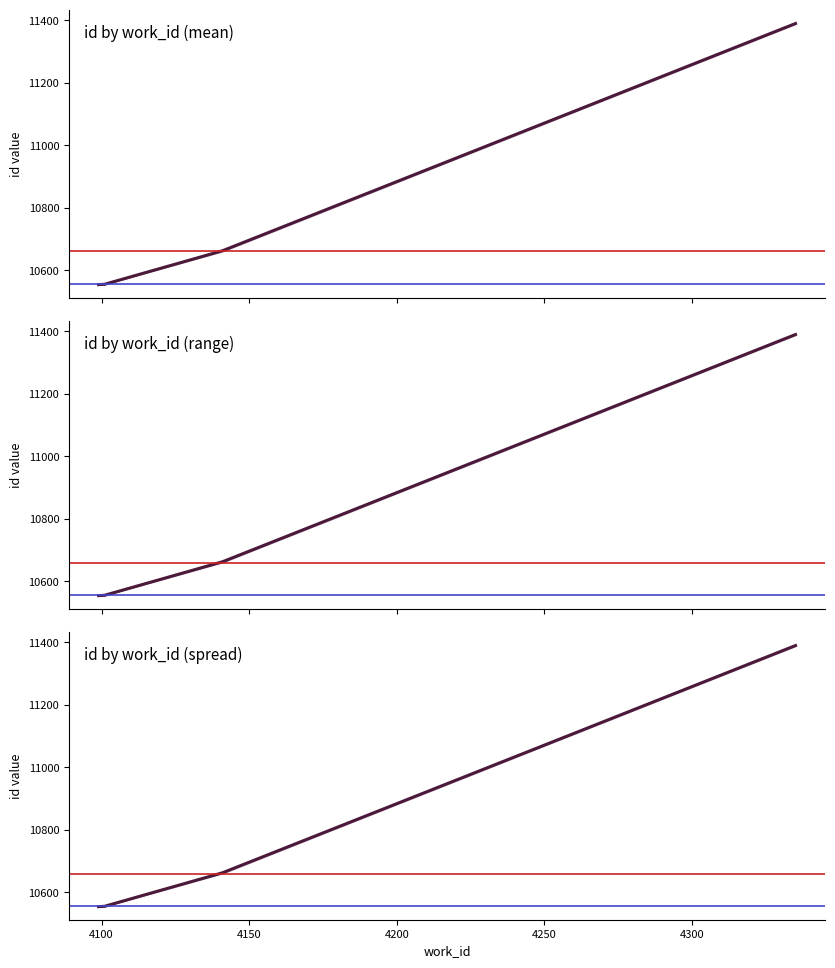

Count the number of data series in this chart.

1